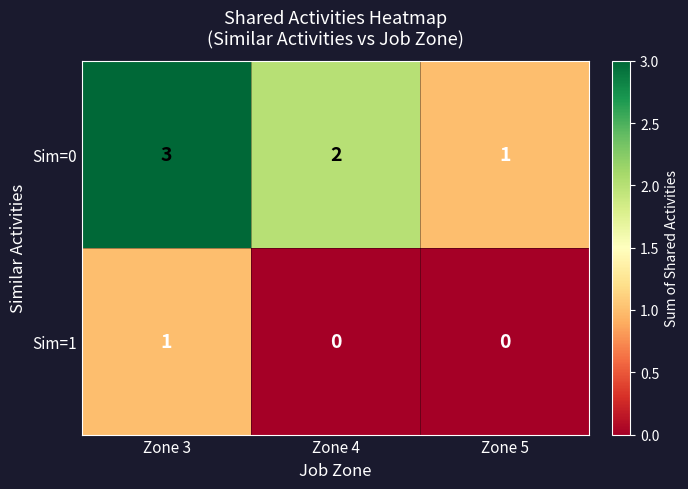

At Zone 4, list the series in order from largest to smallest.

Sim=0, Sim=1